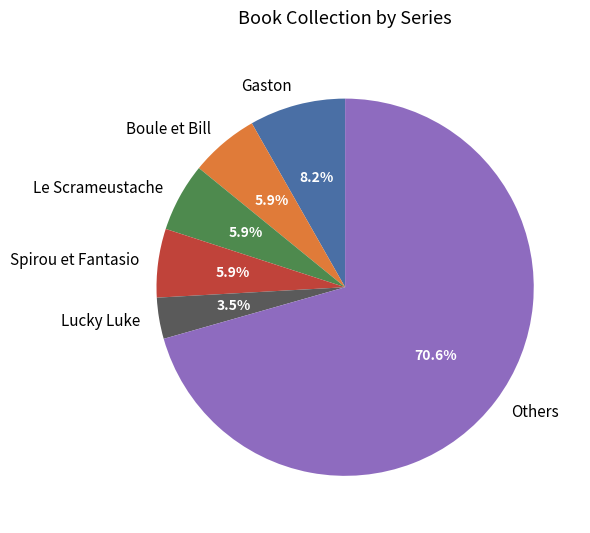

Between Le Scrameustache and Others, which is larger?

Others